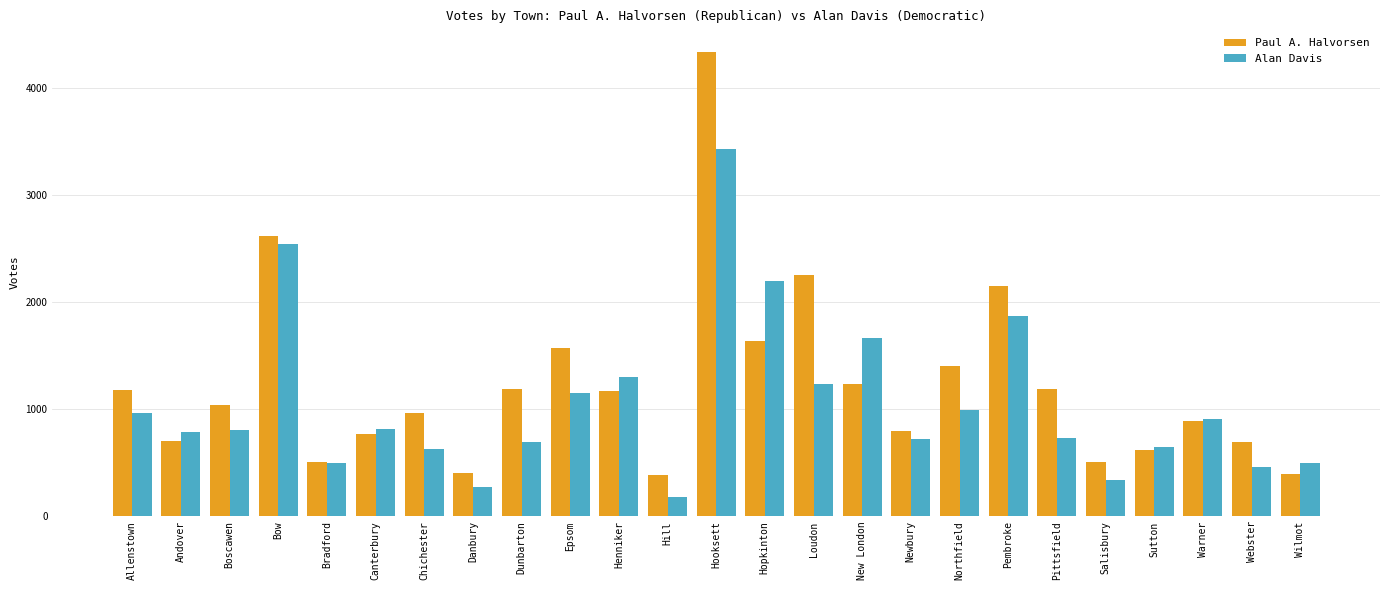

How many data points in Alan Davis are less than 803?

12